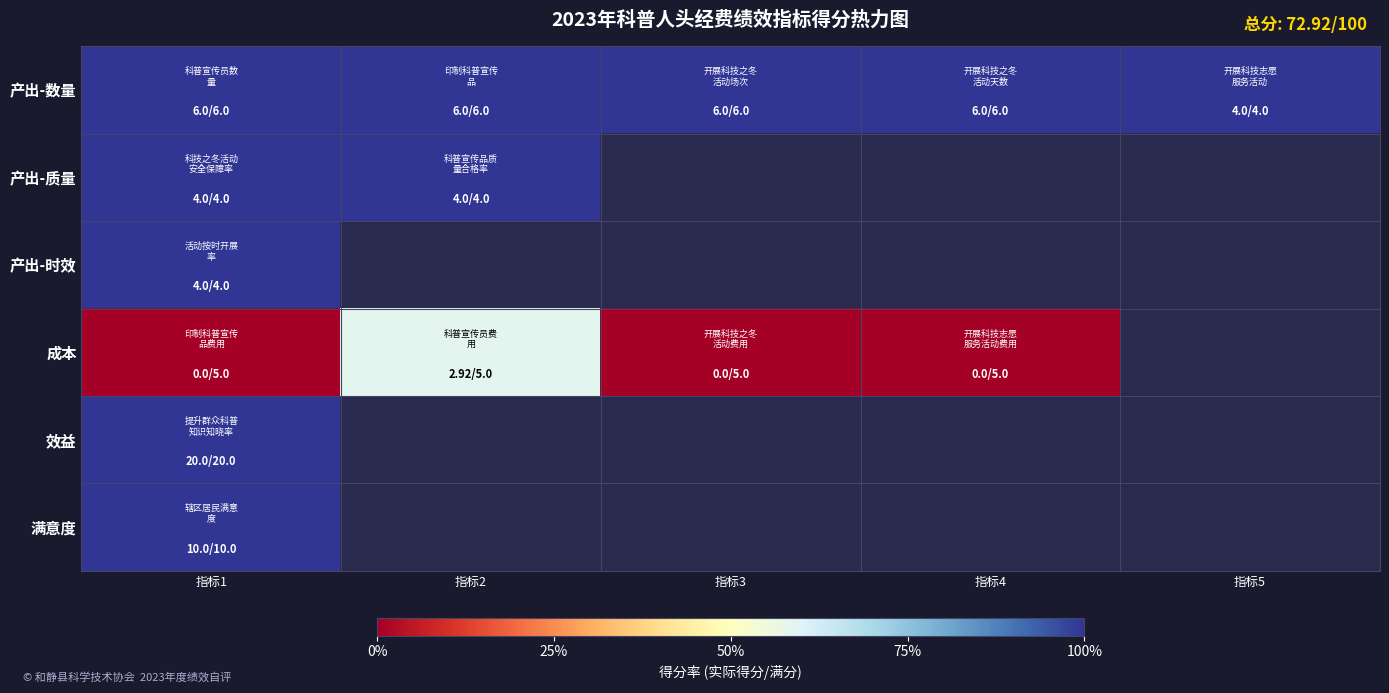

Rank the series by their maximum value, from lowest to highest.

成本, 产出-数量, 产出-质量, 产出-时效, 效益, 满意度